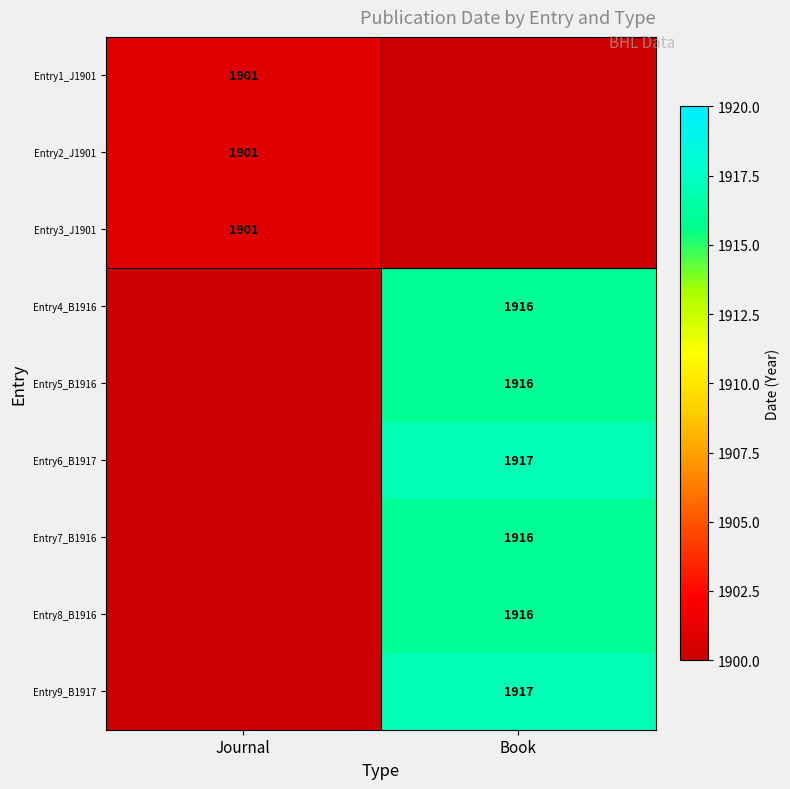

The Entry2_J1901 series shows 1901 at Journal. True or false?

True